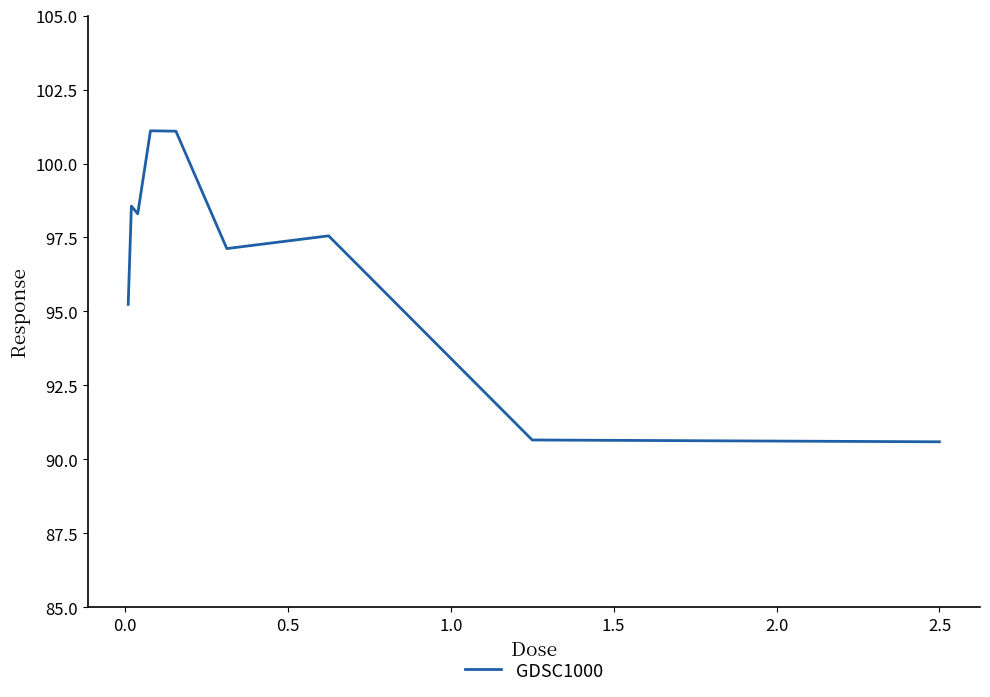

What is the greatest value displayed?

101.1